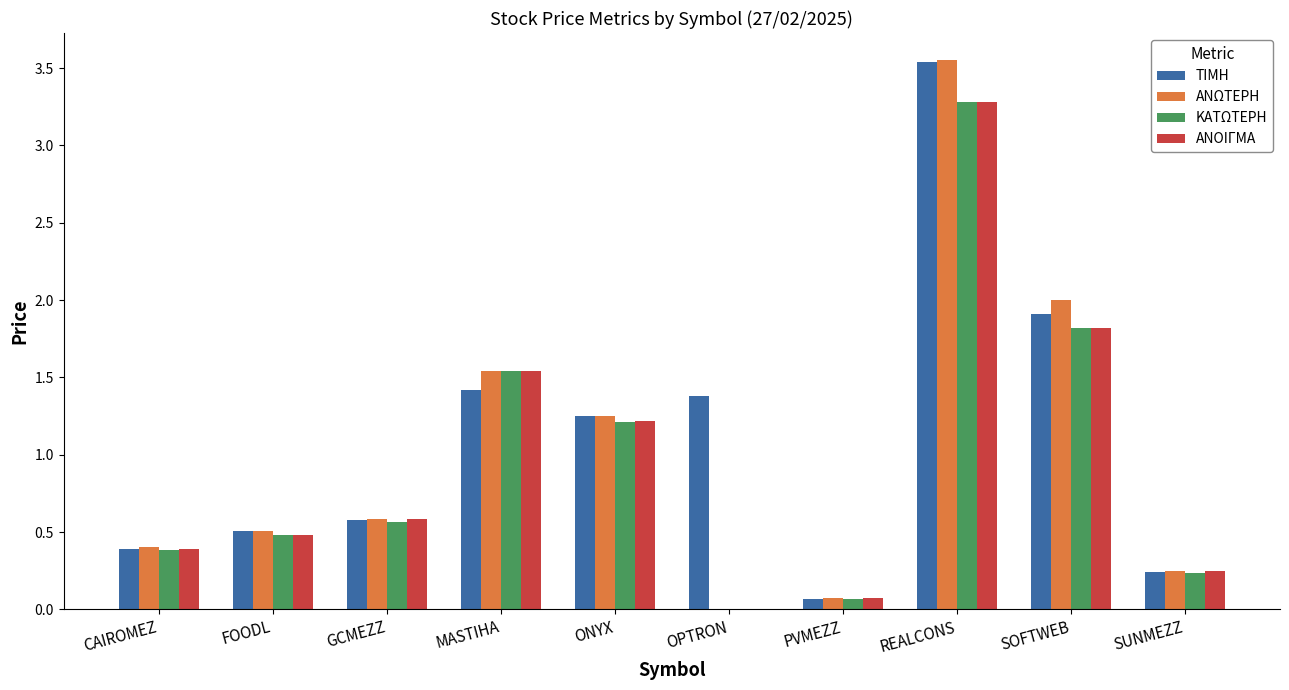

Between GCMEZZ and ONYX, which series saw the biggest shift?

ΤΙΜΗ